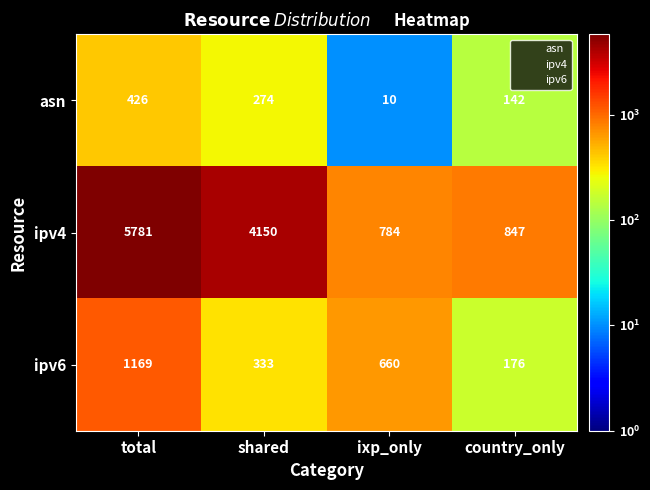

Rank the series by their maximum value, from lowest to highest.

asn, ipv6, ipv4